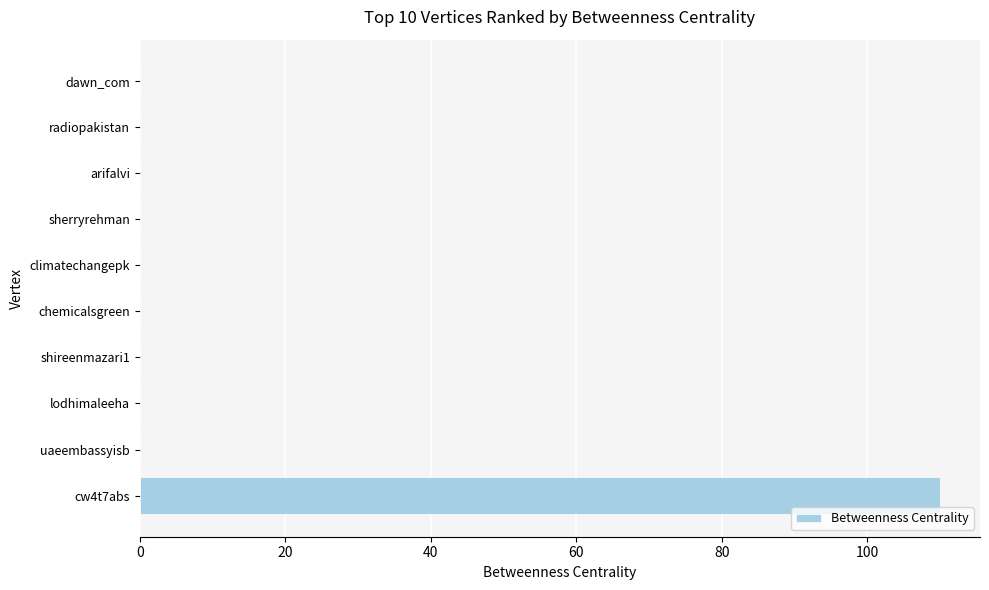

What is the sum of all values?

110